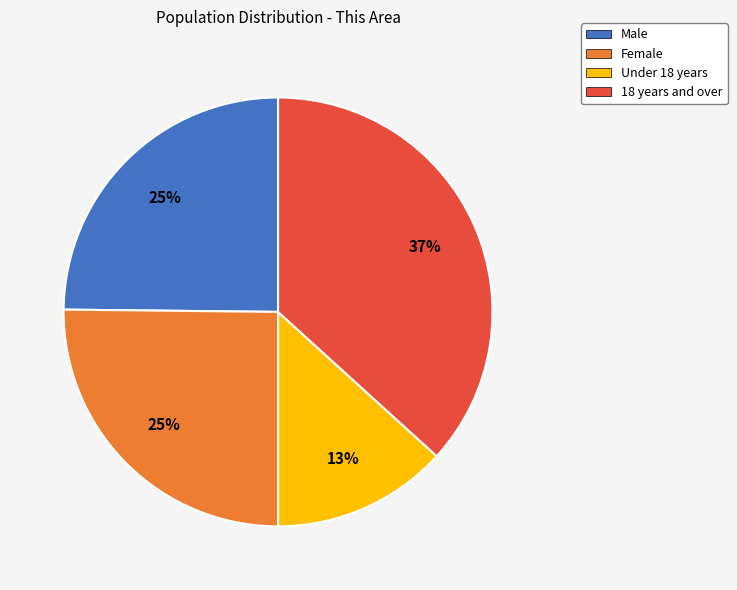

Approximately how many times larger is the value at Male compared to 18 years and over?

0.7